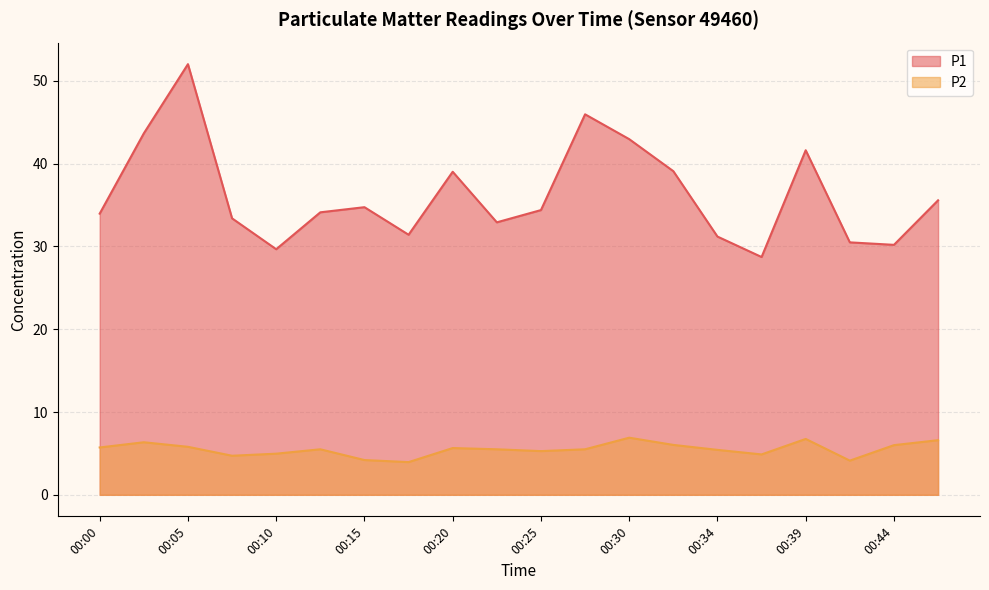

List the series in order of their peak value, highest first.

P1, P2